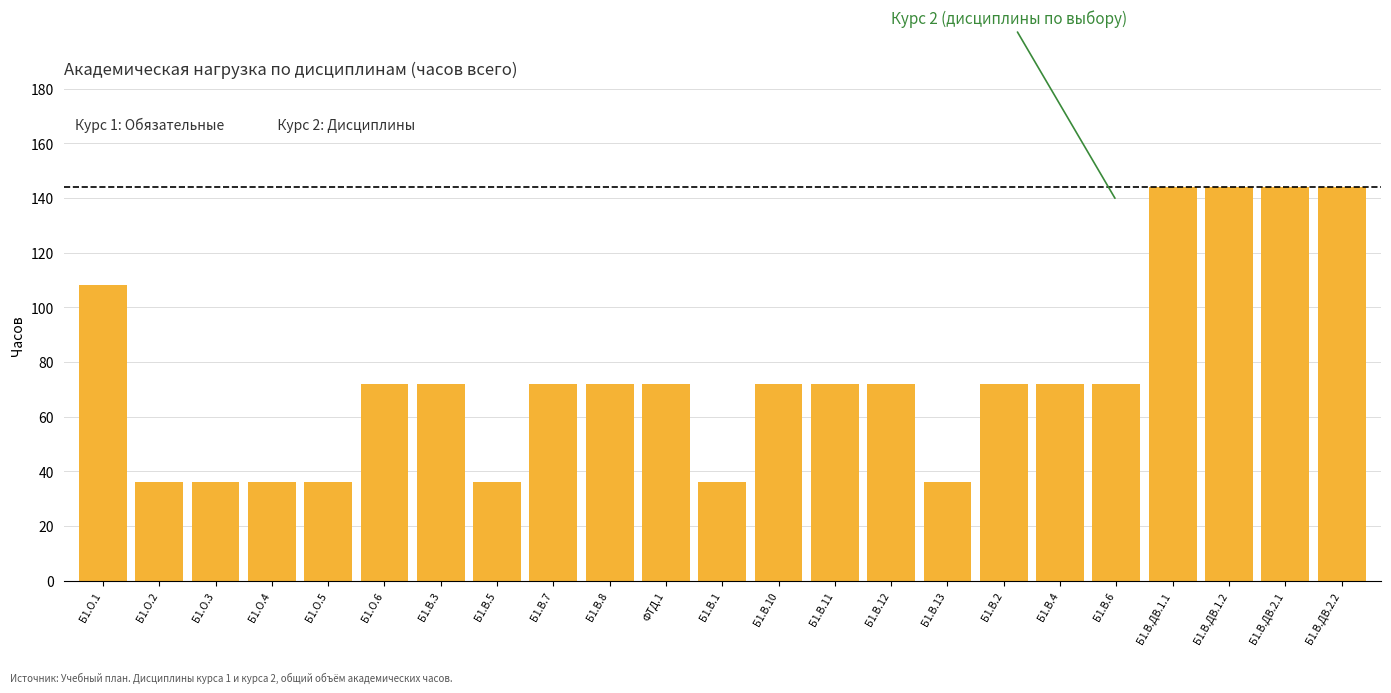

What is the difference between the maximum and minimum values?

108